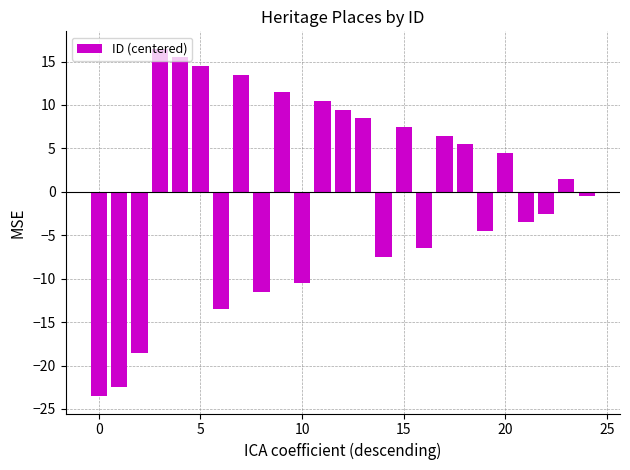

What is the difference between the maximum and minimum values?

40.0